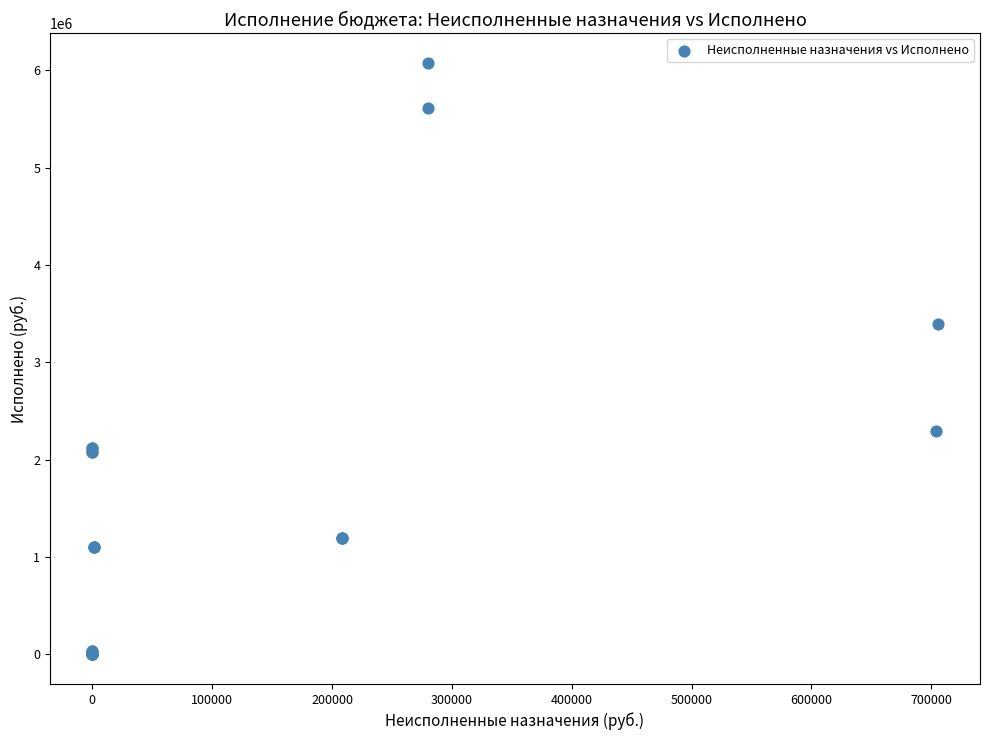

What Y value in the scatter plot is closest to 3038899?

3396640.7